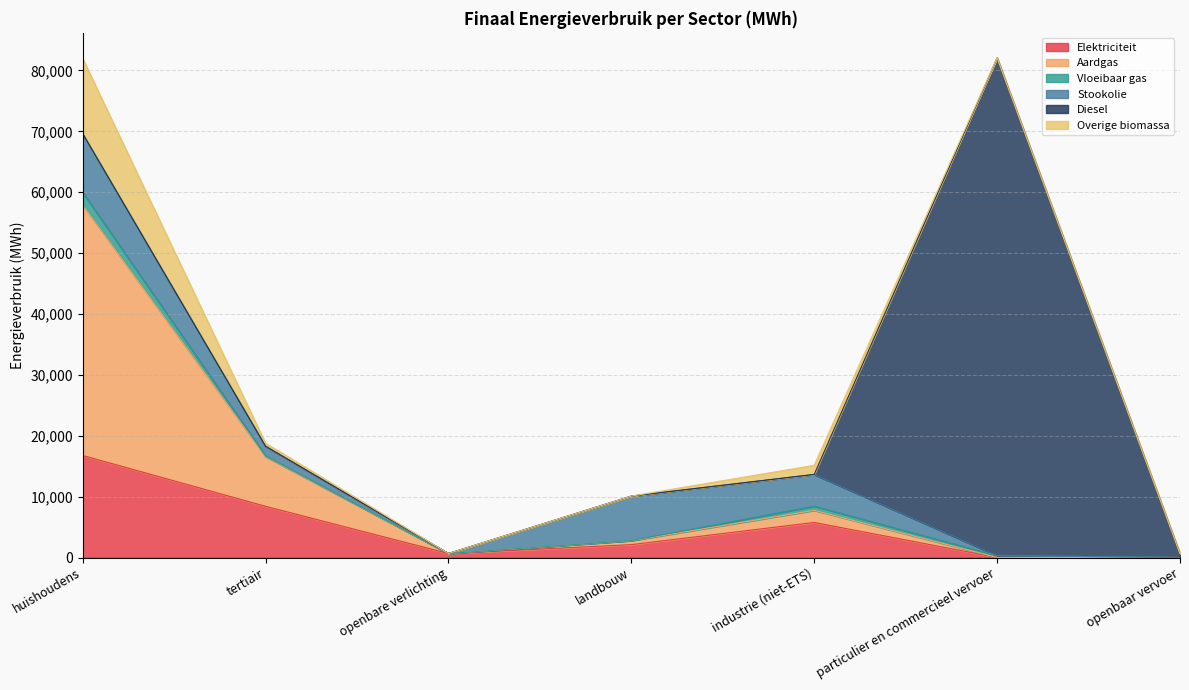

Does the chart have visible grid lines?

Yes